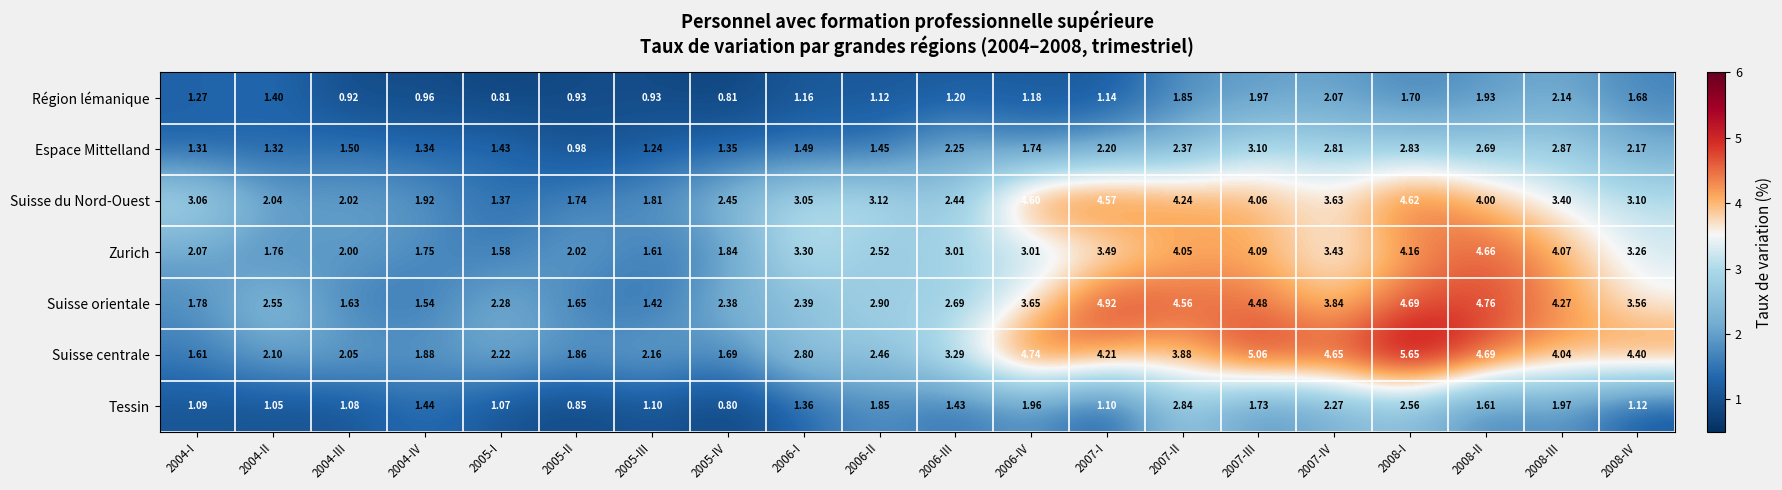

Which series has the largest range (max minus min)?

Suisse centrale